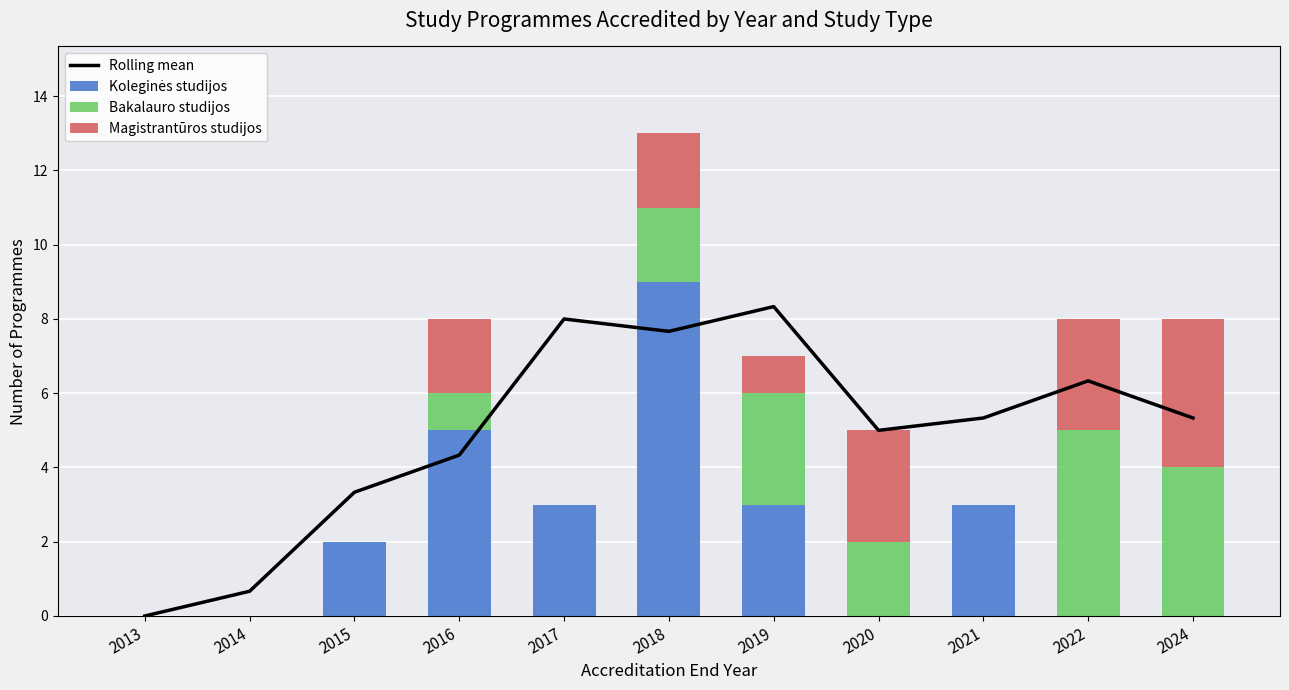

Reading left to right, what are all the values shown in this chart?

Rolling mean: 2013=0.0	2014=0.7	2015=3.3	2016=4.3	2017=8.0	2018=7.7	2019=8.3	2020=5.0	2021=5.3	2022=6.3	2024=5.3
Koleginės studijos: 2013=0.0	2014=0.0	2015=2.0	2016=5.0	2017=3.0	2018=9.0	2019=3.0	2020=0.0	2021=3.0	2022=0.0	2024=0.0
Bakalauro studijos: 2013=0.0	2014=0.0	2015=0.0	2016=1.0	2017=0.0	2018=2.0	2019=3.0	2020=2.0	2021=0.0	2022=5.0	2024=4.0
Magistrantūros studijos: 2013=0.0	2014=0.0	2015=0.0	2016=2.0	2017=0.0	2018=2.0	2019=1.0	2020=3.0	2021=0.0	2022=3.0	2024=4.0